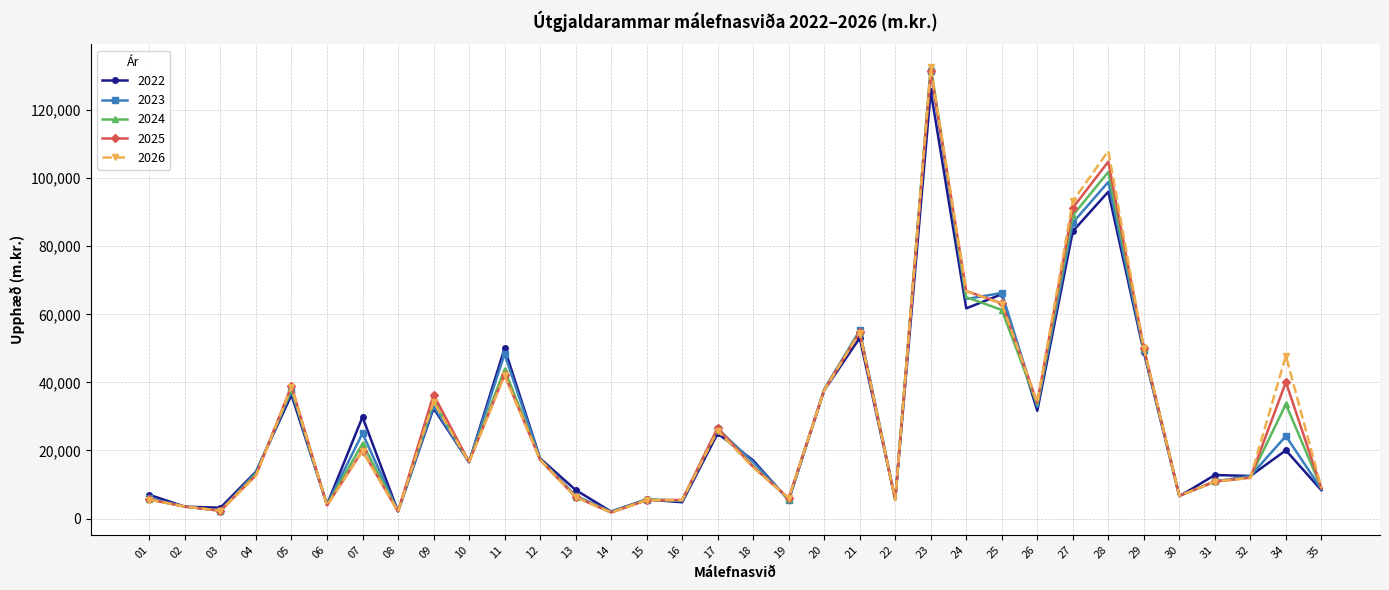

What is the sum of all 2022 values?

955608